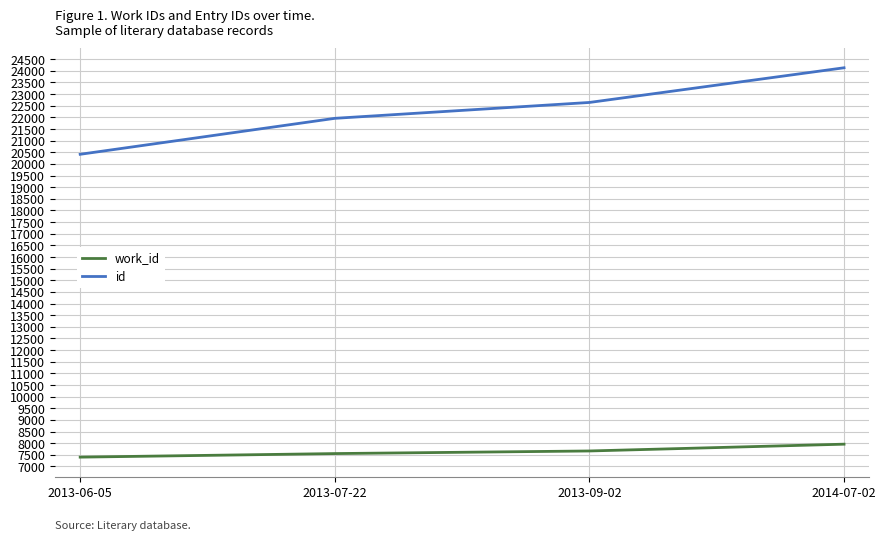

At which category is the sum across all series the highest?

2014-07-02